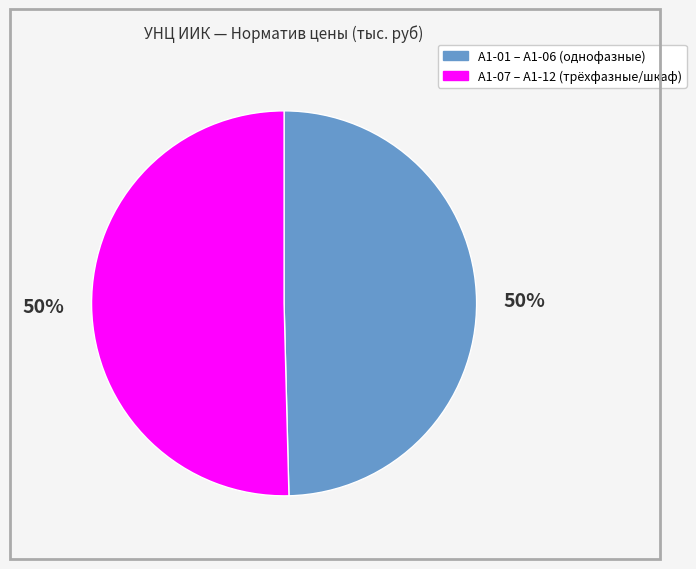

To the nearest percent, what is the average slice percentage?

50%